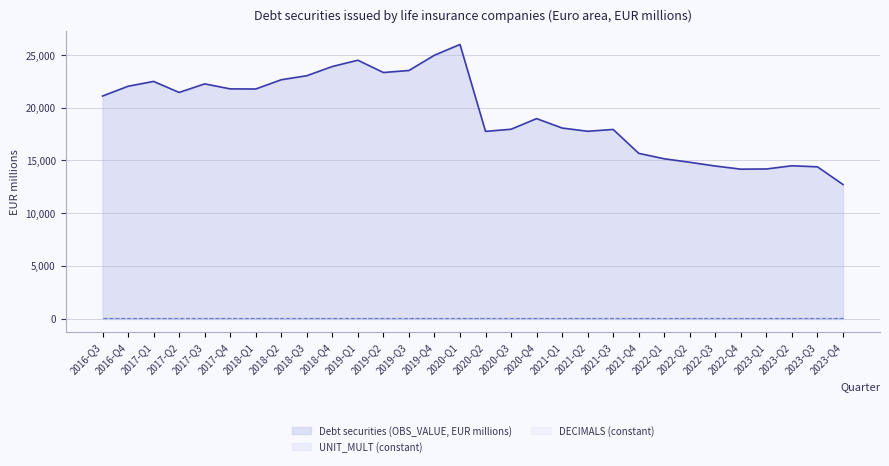

Which series has the largest total across all categories?

Debt securities (OBS_VALUE, EUR millions)